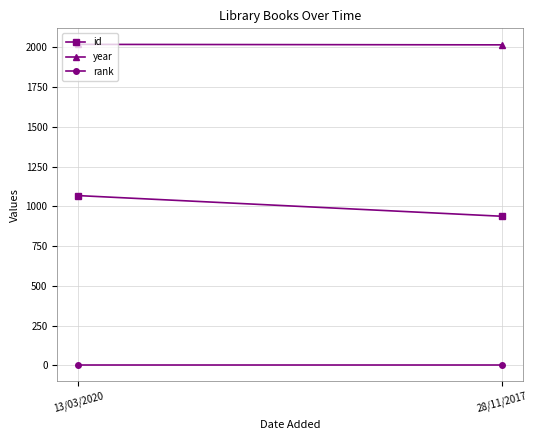

What is the approximate value of year at 28/11/2017?

2016